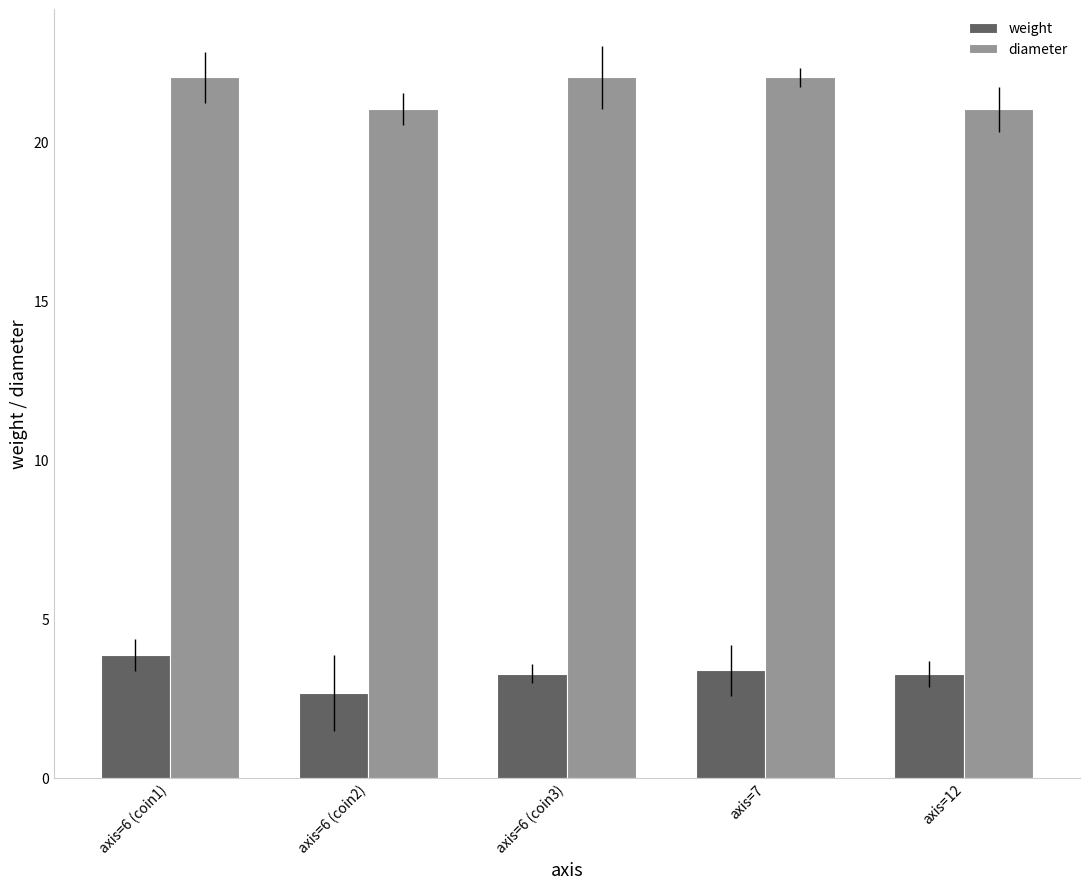

What is the total value across all series at axis=6 (coin3)?

25.3